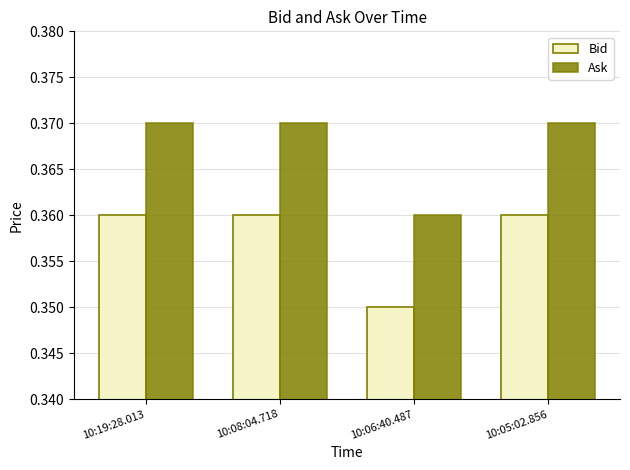

At how many categories does at least one series exceed 0?

4